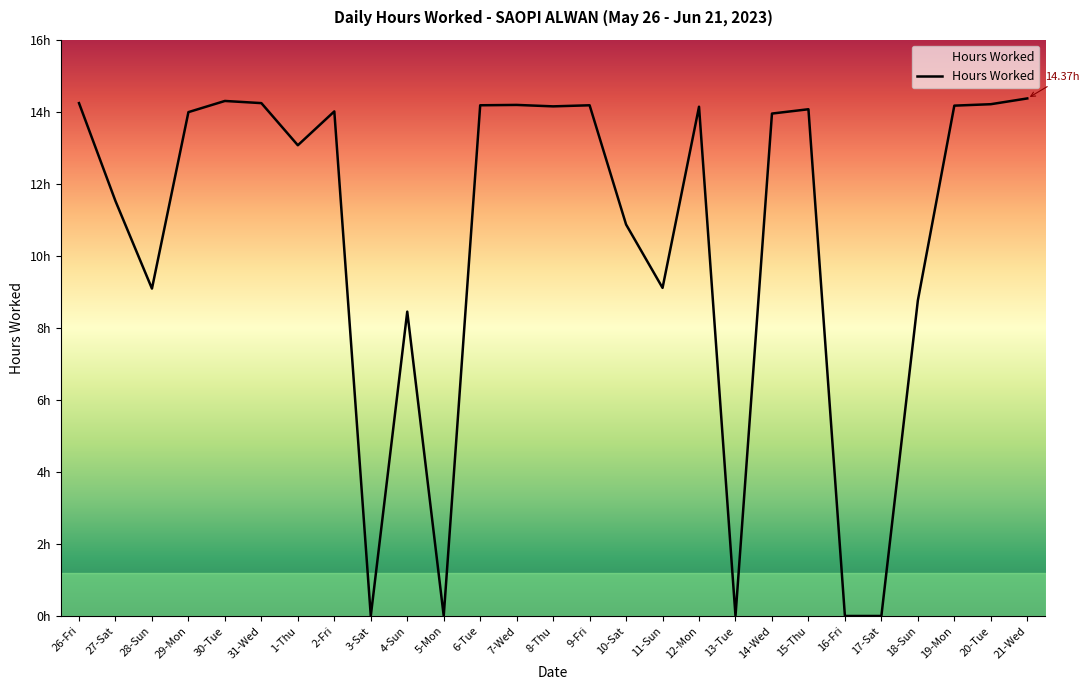

At which label is the value closest to 7?

4-Sun